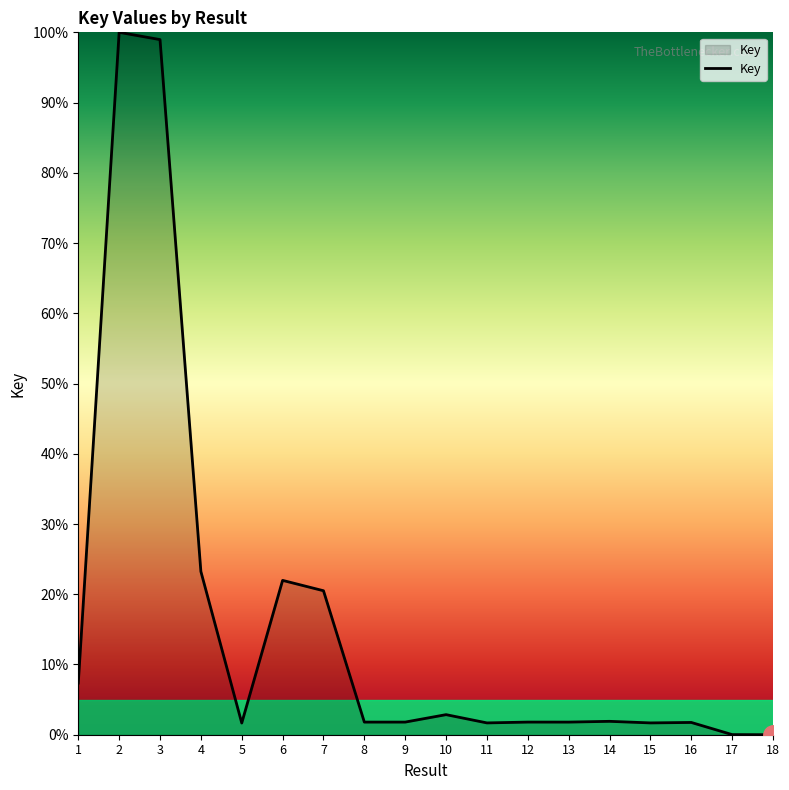

What is the greatest value displayed?

100.0